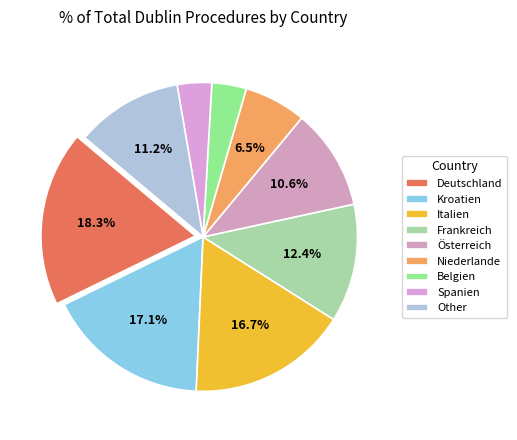

How many segments does this pie chart have?

9